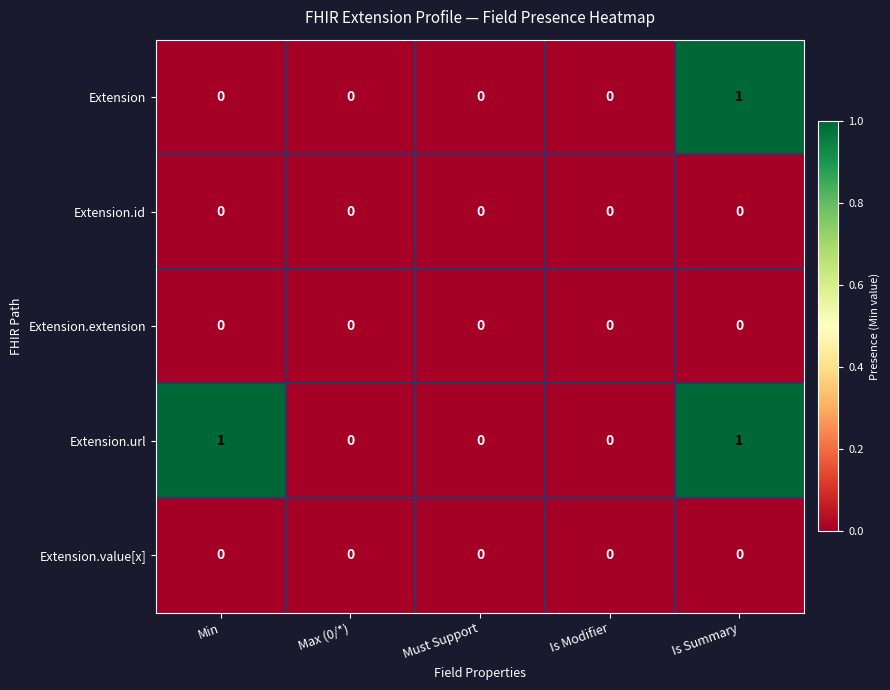

Reading left to right, what are all the values shown in this chart?

Extension: Min=0	Max (0/*)=0	Must Support=0	Is Modifier=0	Is Summary=1
Extension.id: Min=0	Max (0/*)=0	Must Support=0	Is Modifier=0	Is Summary=0
Extension.extension: Min=0	Max (0/*)=0	Must Support=0	Is Modifier=0	Is Summary=0
Extension.url: Min=1	Max (0/*)=0	Must Support=0	Is Modifier=0	Is Summary=1
Extension.value[x]: Min=0	Max (0/*)=0	Must Support=0	Is Modifier=0	Is Summary=0